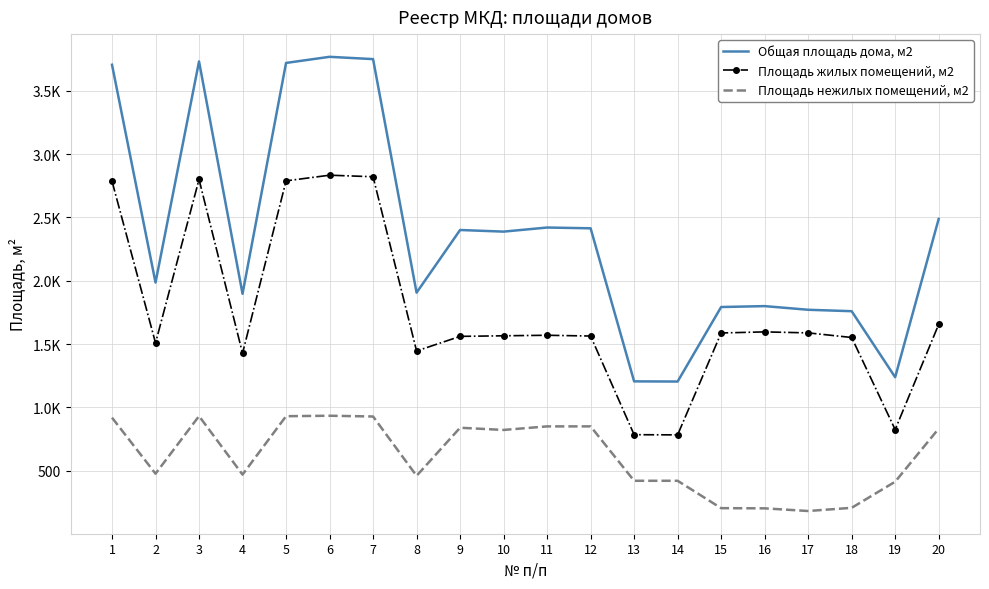

The Площадь нежилых помещений, м2 series shows 1251.9 at 11. True or false?

False